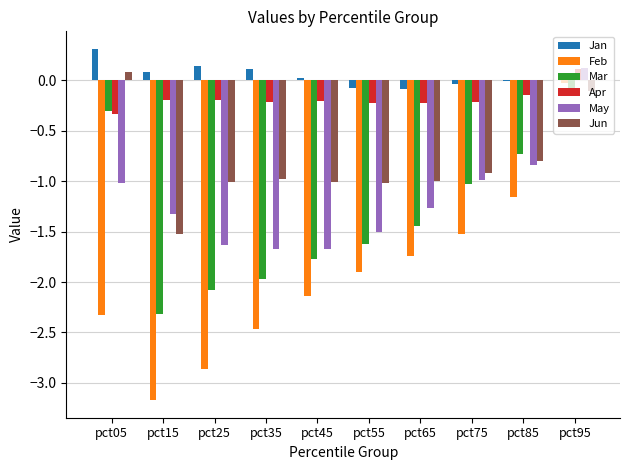

What is the spread (max minus min) of values at pct55?

1.8